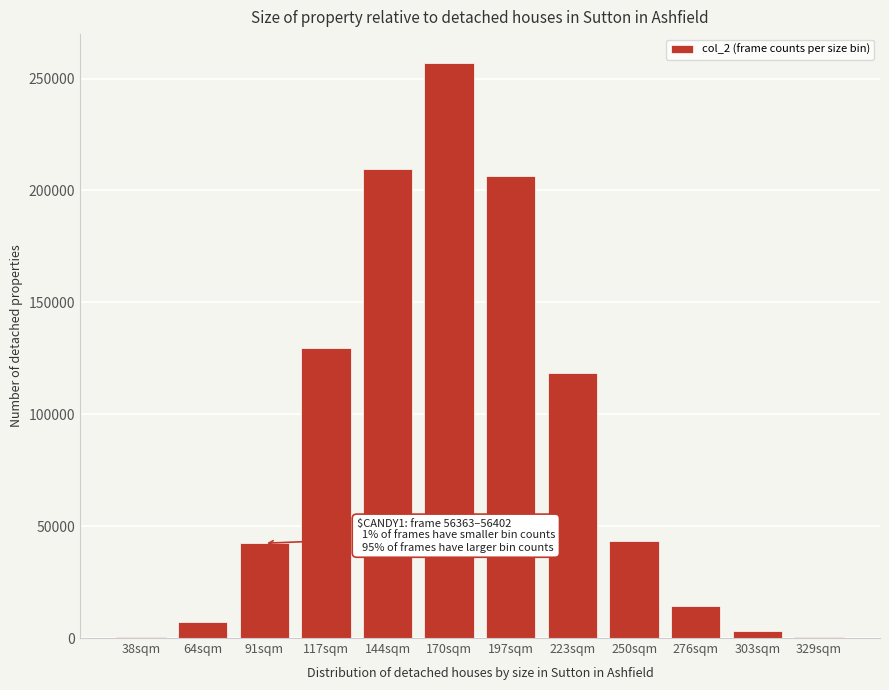

What is the greatest value displayed?

256987